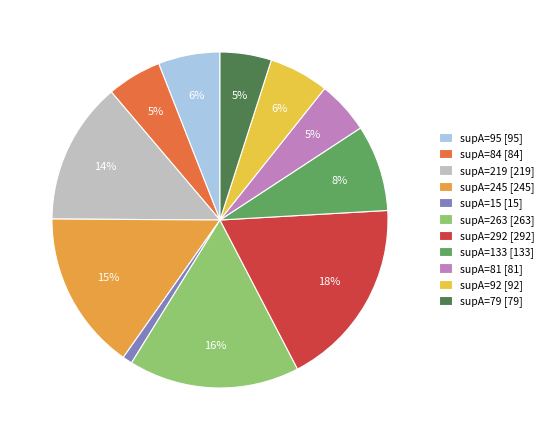

Which slice is the largest?

supA=292